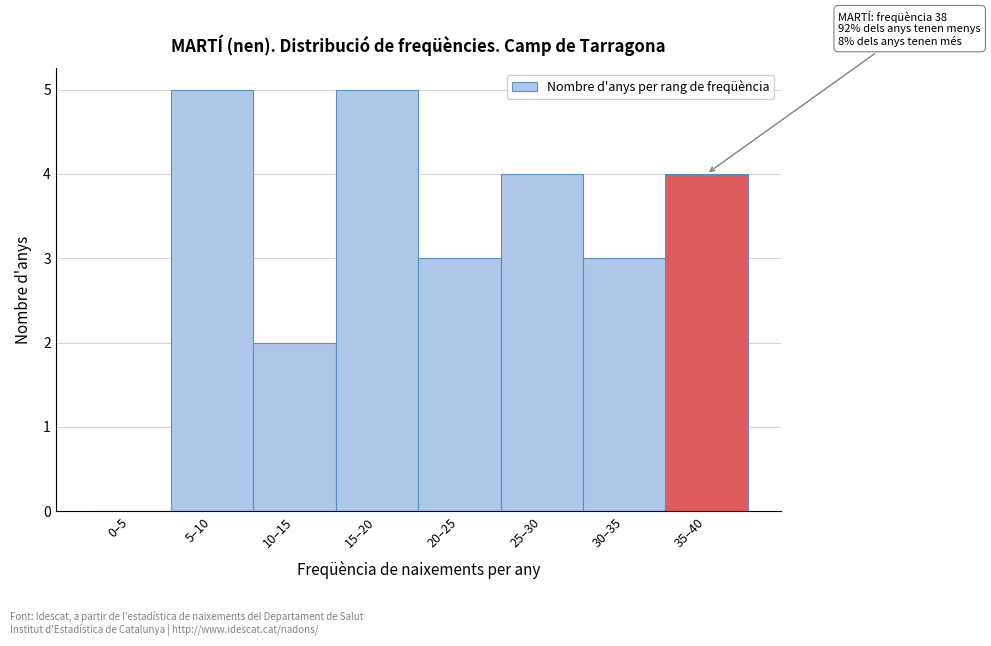

Reading left to right, transcribe all the data shown in this chart.

0–5=0	5–10=5	10–15=2	15–20=5	20–25=3	25–30=4	30–35=3	35–40=4